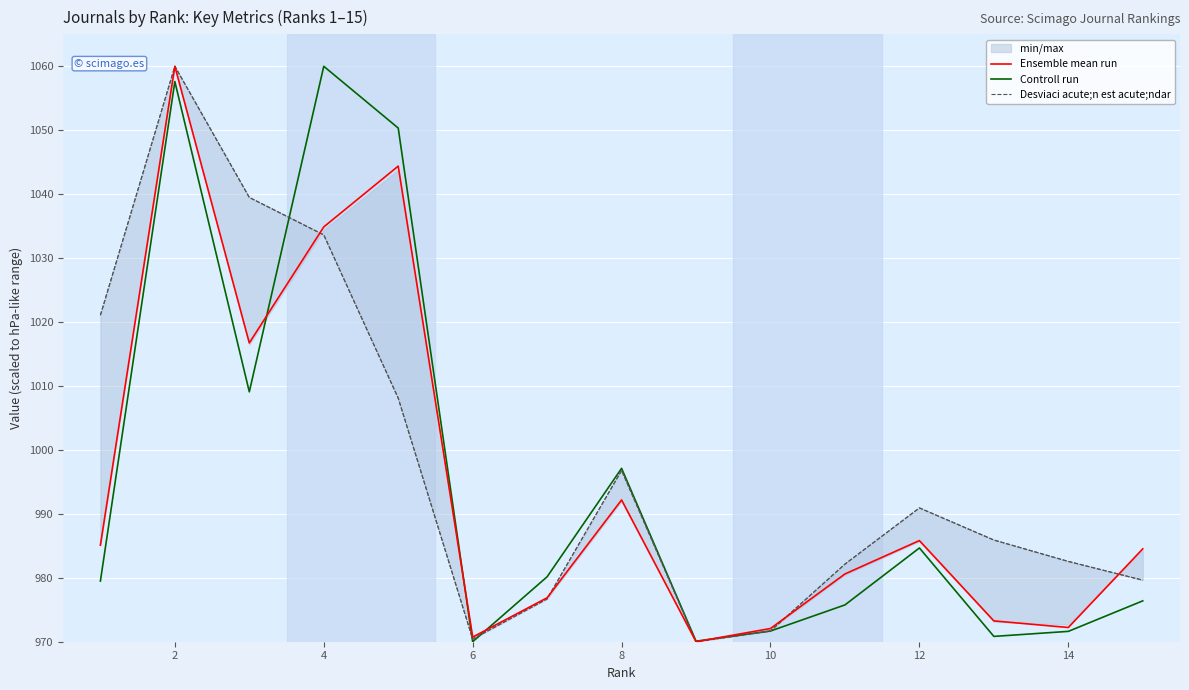

The Ensemble mean run series shows 606.4 at 14. True or false?

False